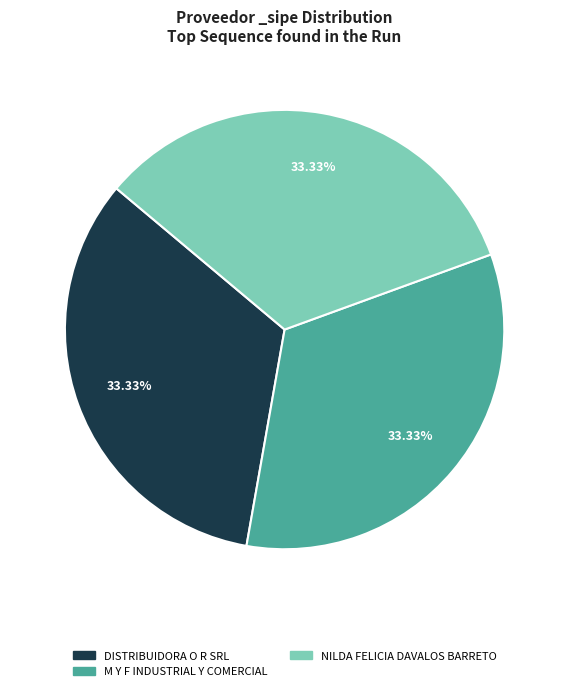

Is there any slice that represents more than half of the pie?

No